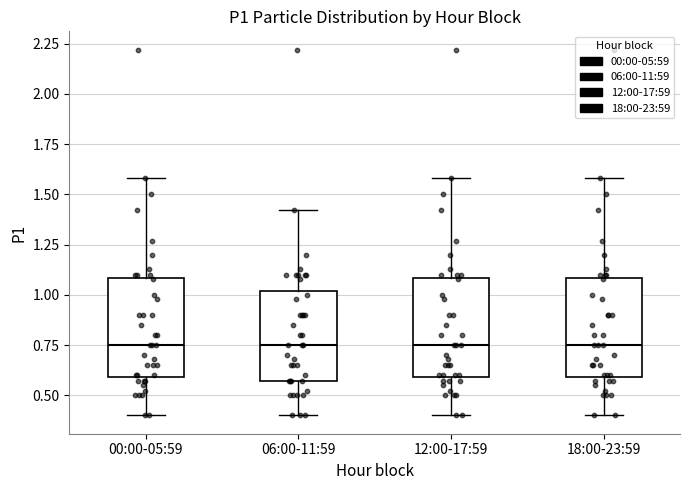

Where does the lower whisker of the box for 12:00-17:59 end on the y-axis? The values are not printed on the chart, so give them approximately, as read against the axis.

0.40